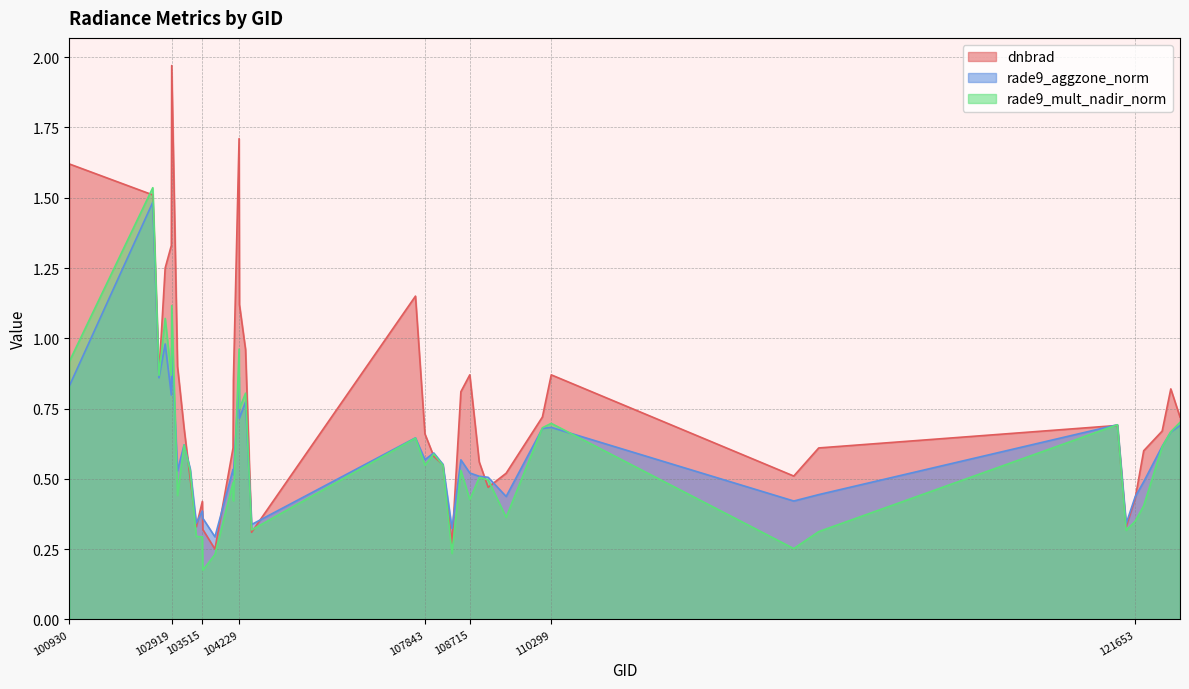

At which category does the chart reach its minimum across all series?

103524